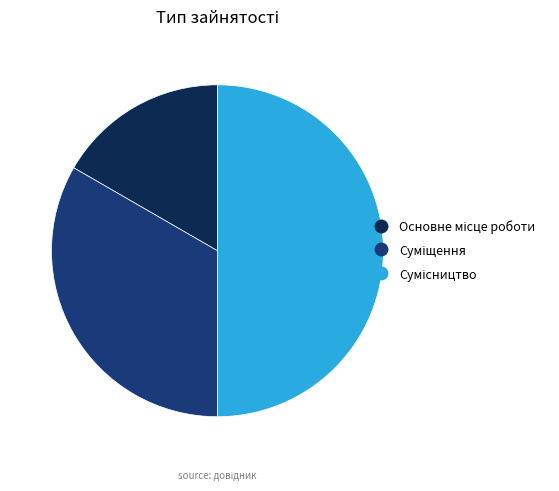

What is the change in value from Основне місце роботи to Сумісництво?

+2